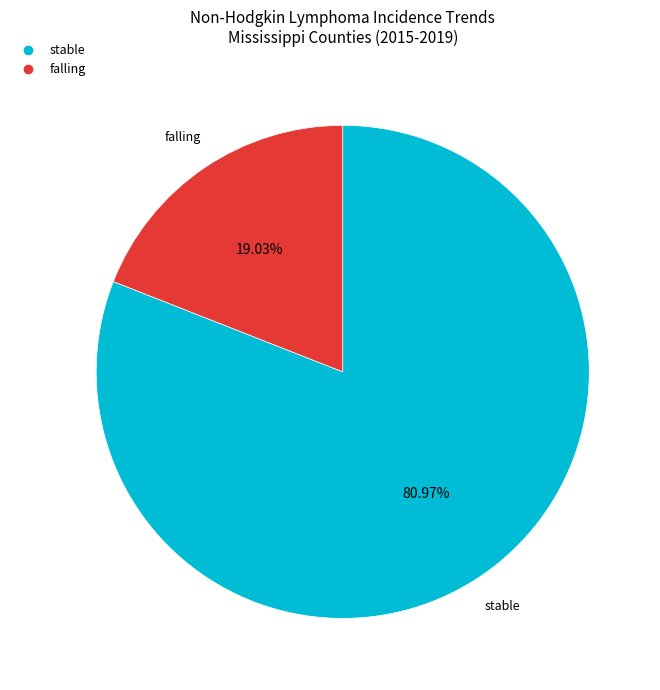

Is there any slice that represents more than half of the pie?

Yes